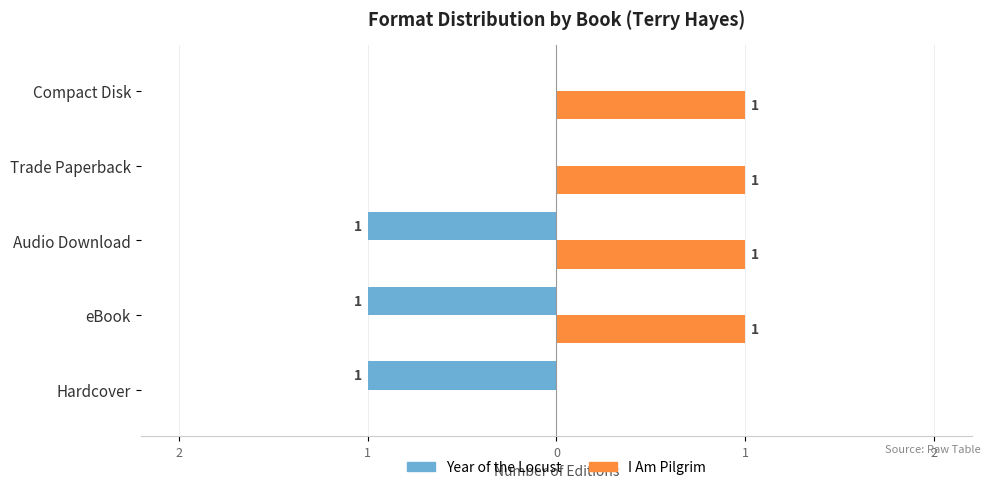

What are all the series names shown in the legend?

Year of the Locust, I Am Pilgrim